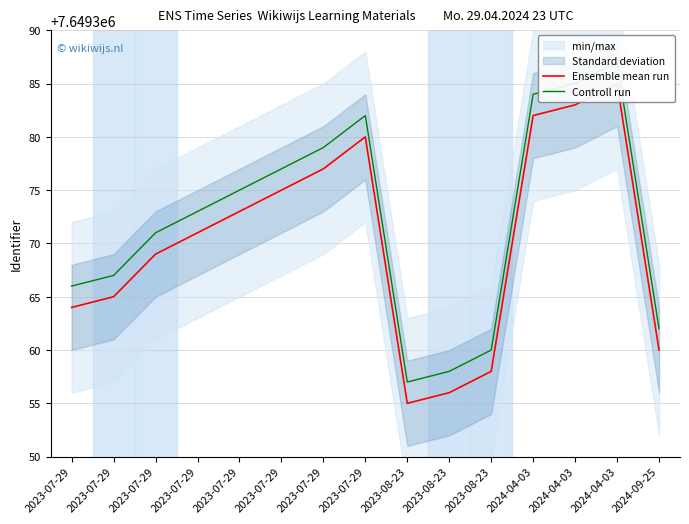

True or false: Ensemble mean run and Controll run intersect in this chart.

False